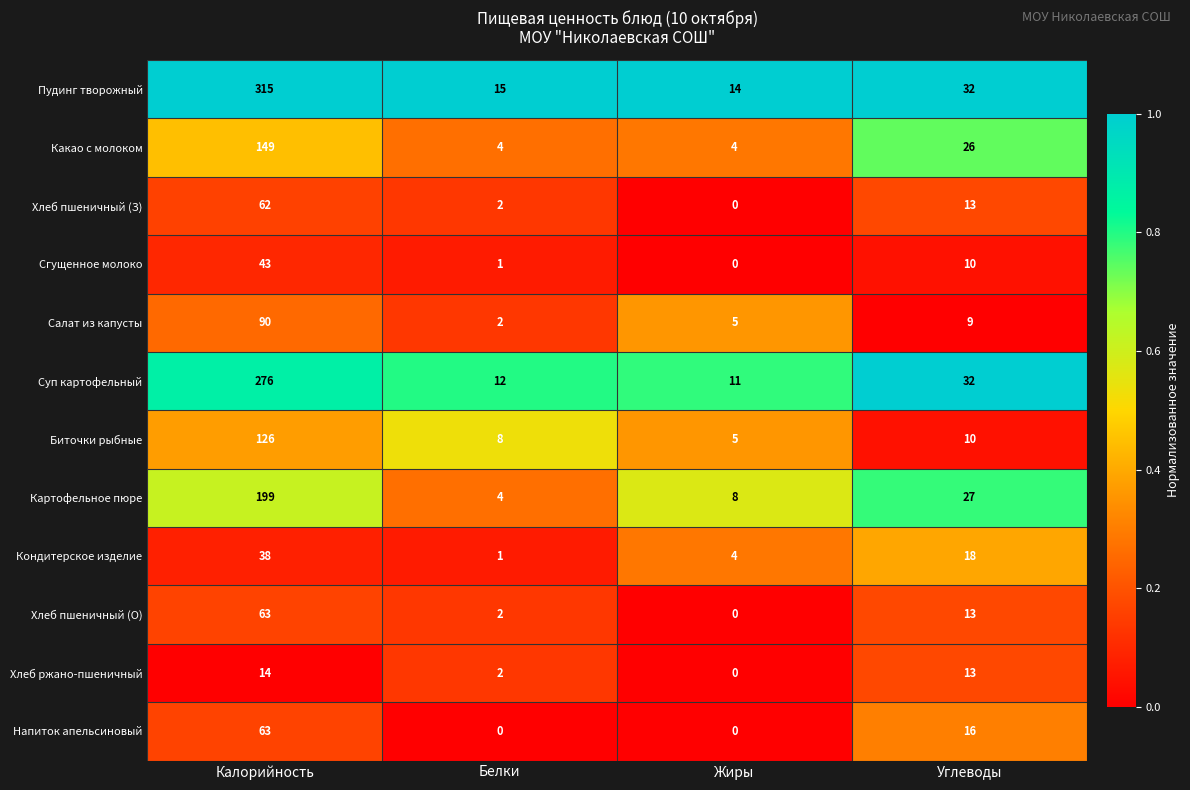

What is the sum of the Картофельное пюре values at Белки and Жиры?

12